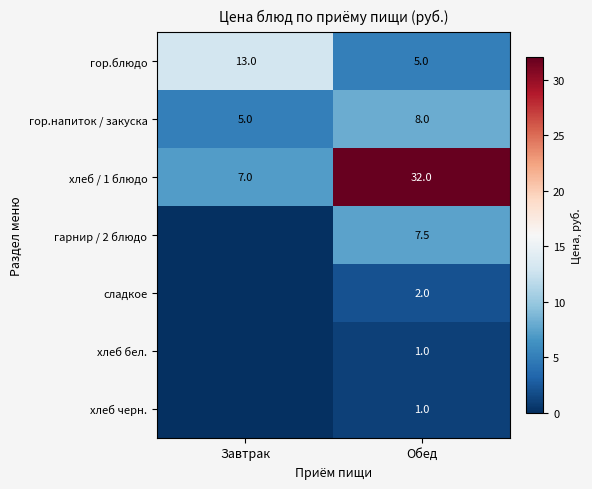

Which category has the lowest value in the гор.напиток / закуска series?

Завтрак